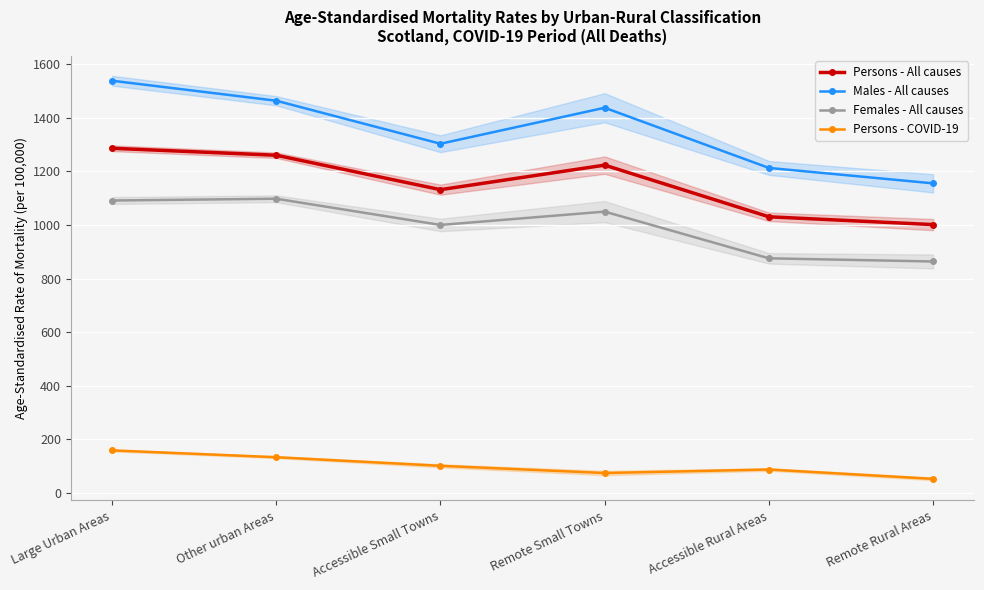

At which label does Males - All causes reach its minimum?

Remote Rural Areas